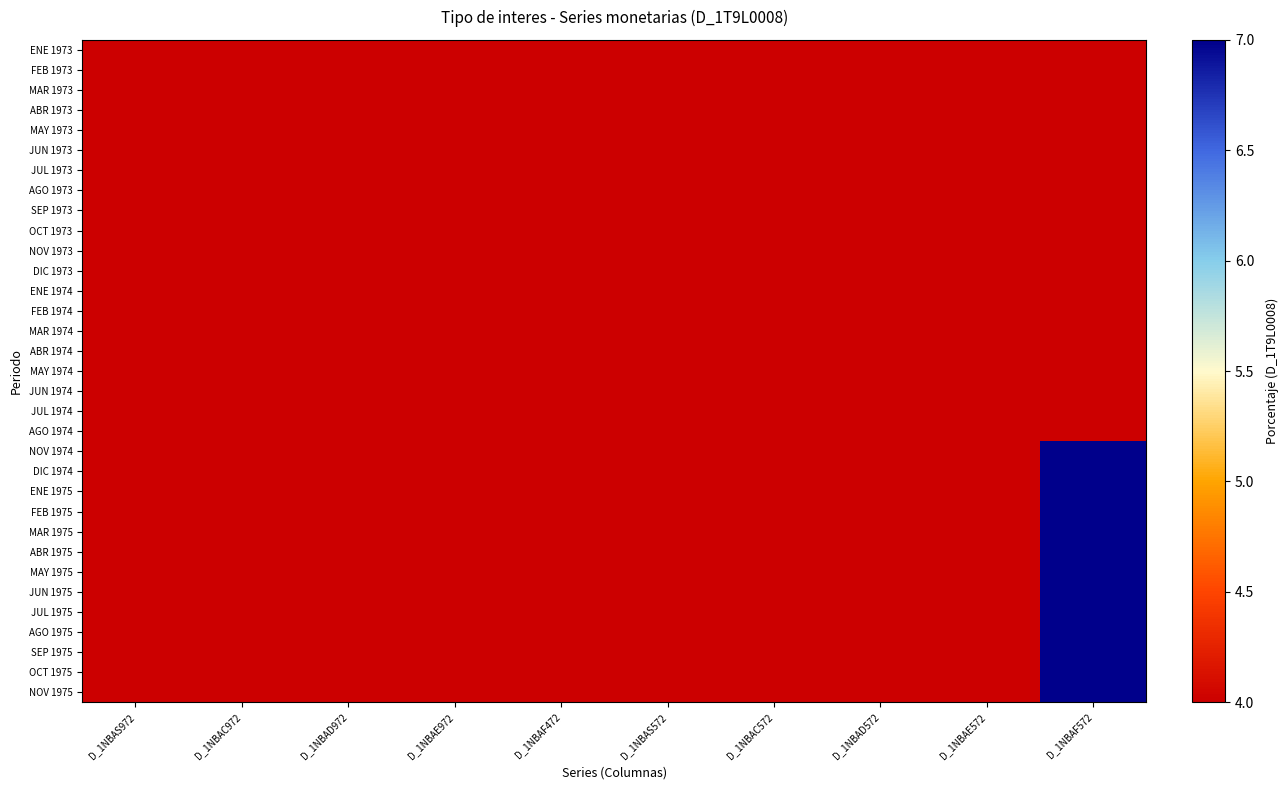

Which has a higher value, D_1NBAD972 or D_1NBAE572?

D_1NBAD972